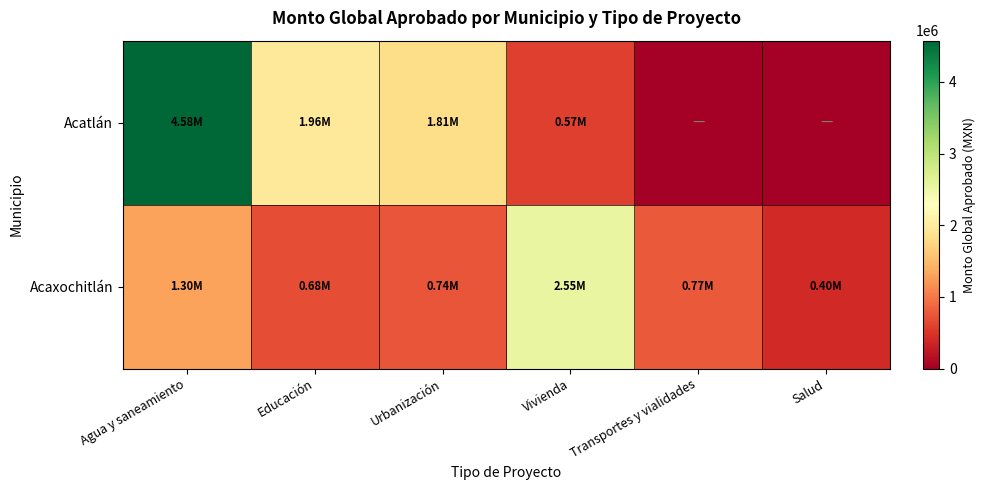

Which label corresponds to the smallest value in the chart?

Transportes y vialidades